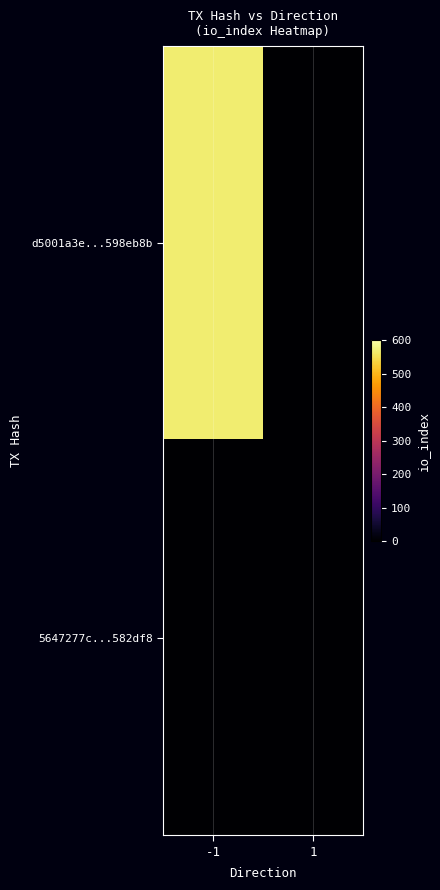

At how many categories does at least one series exceed 267?

1